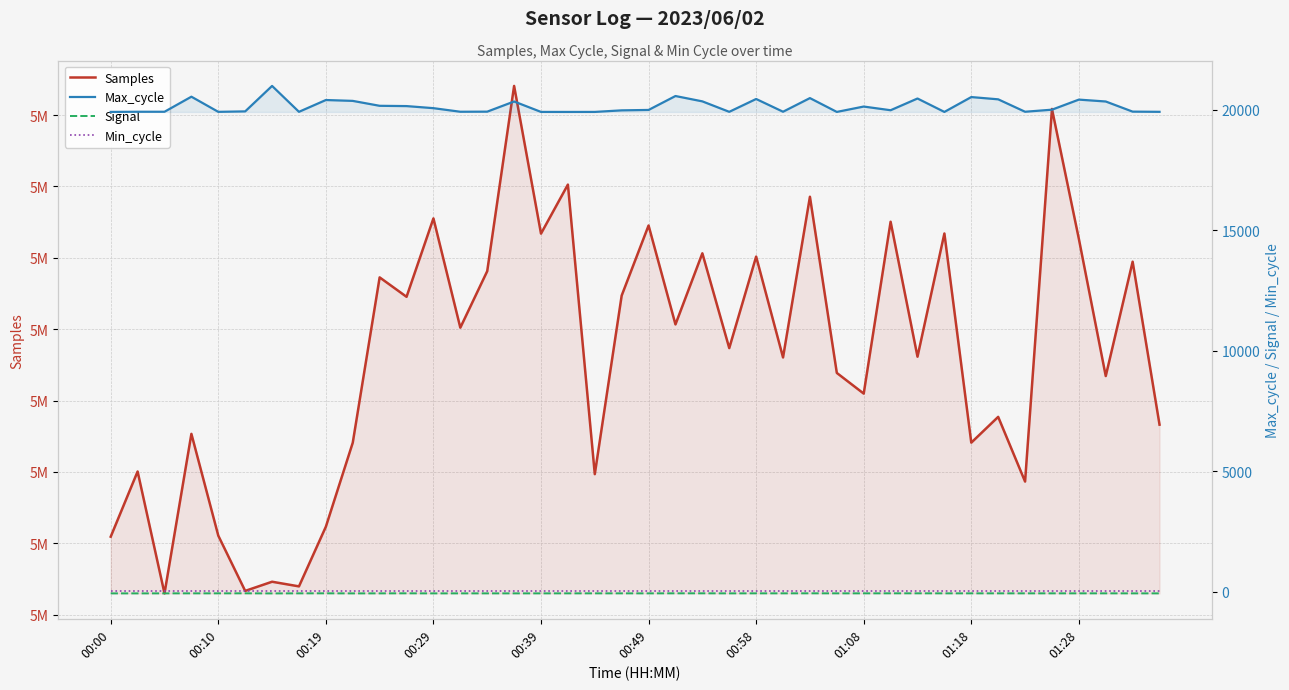

What is the lowest value of the Min_cycle series?

28